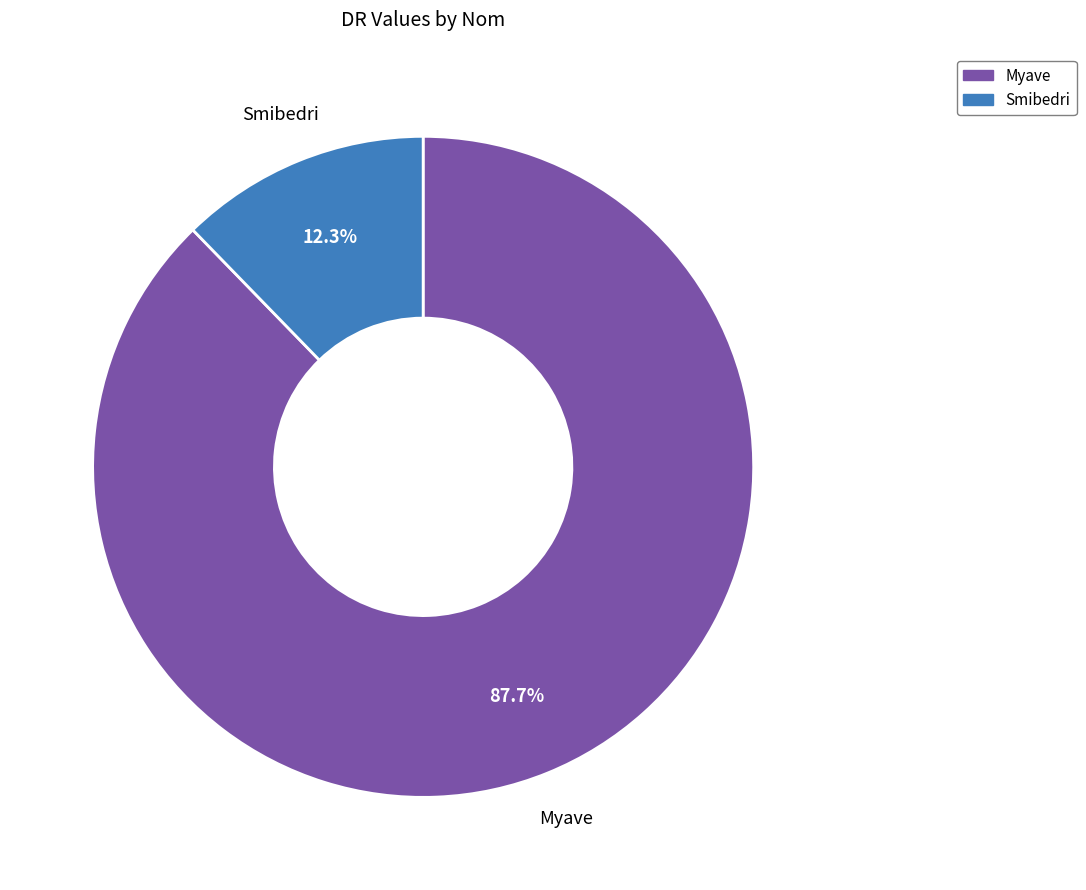

Count the number of slices in the pie.

2